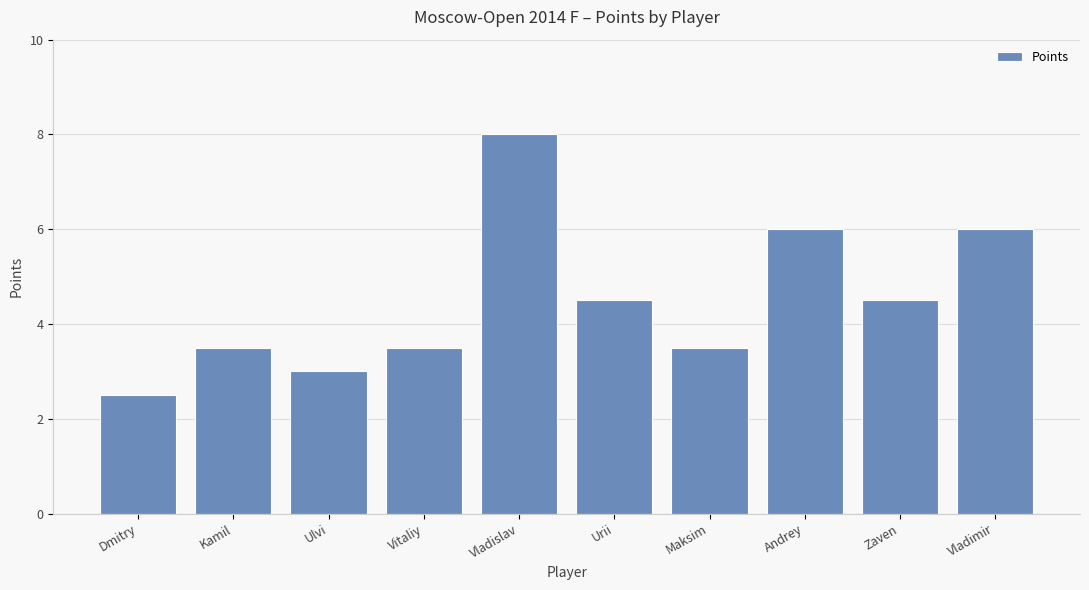

Is it true that the value at Urii is 4.5?

True